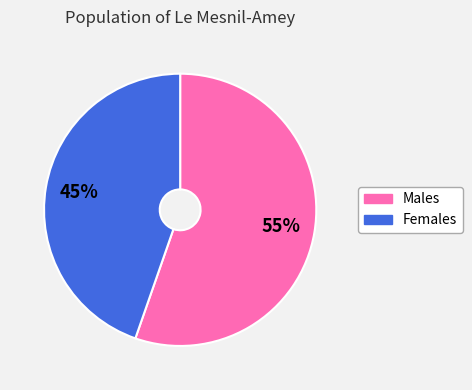

Does any single category account for the majority?

Yes